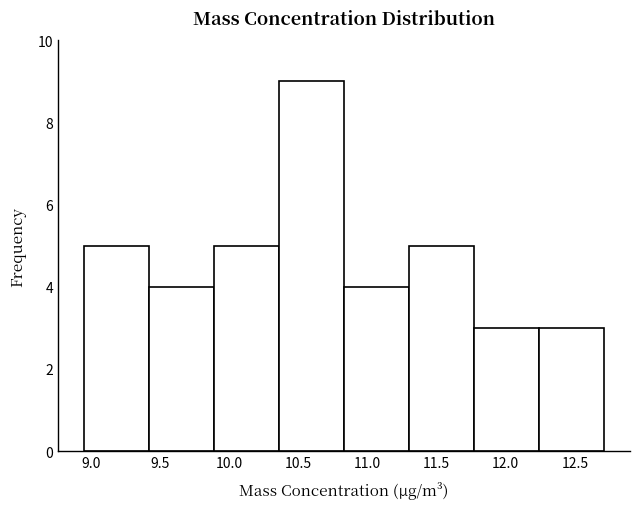

Over which range of the x-axis is the bar tallest?

10.36 to 10.83